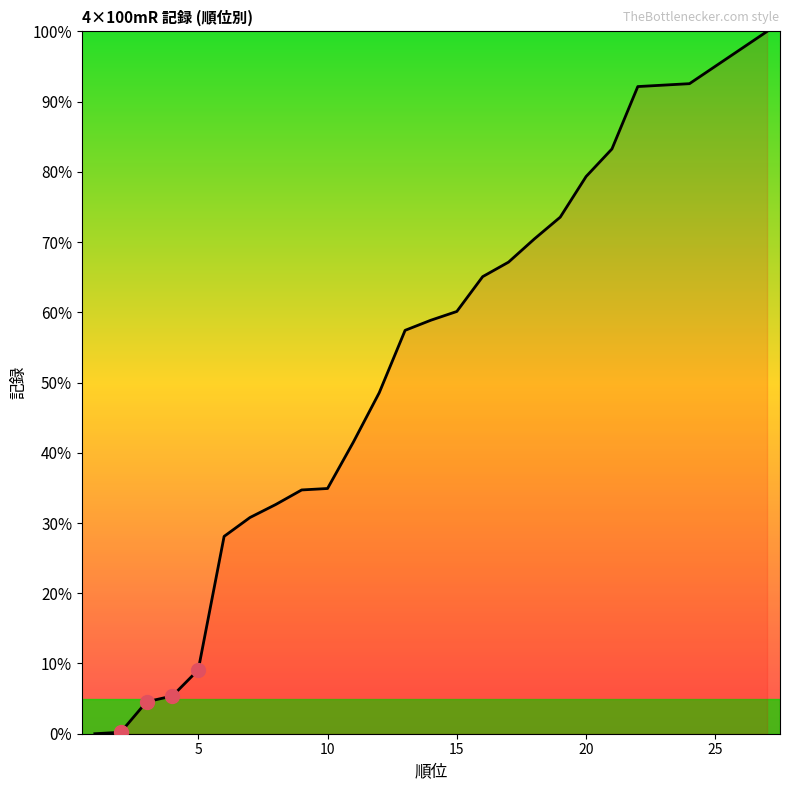

What is the greatest value displayed?

100.0